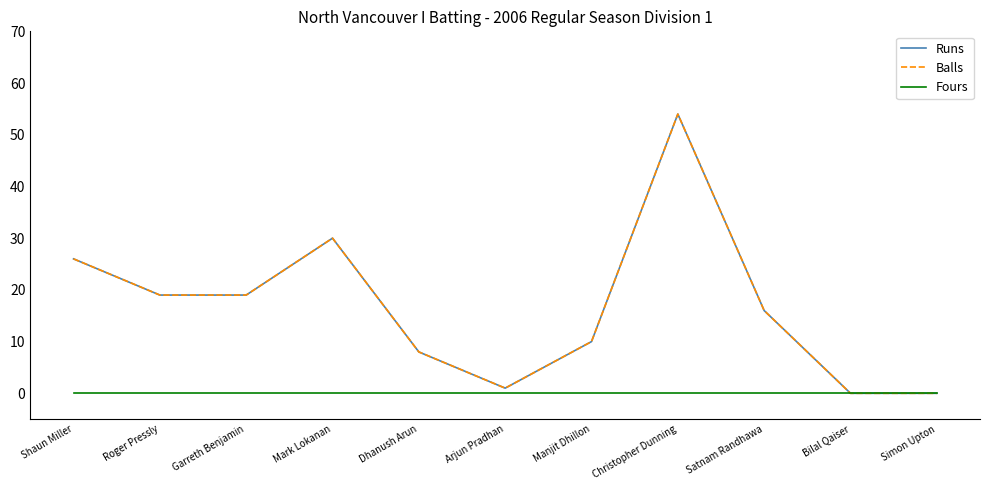

Does the chart have visible grid lines?

No